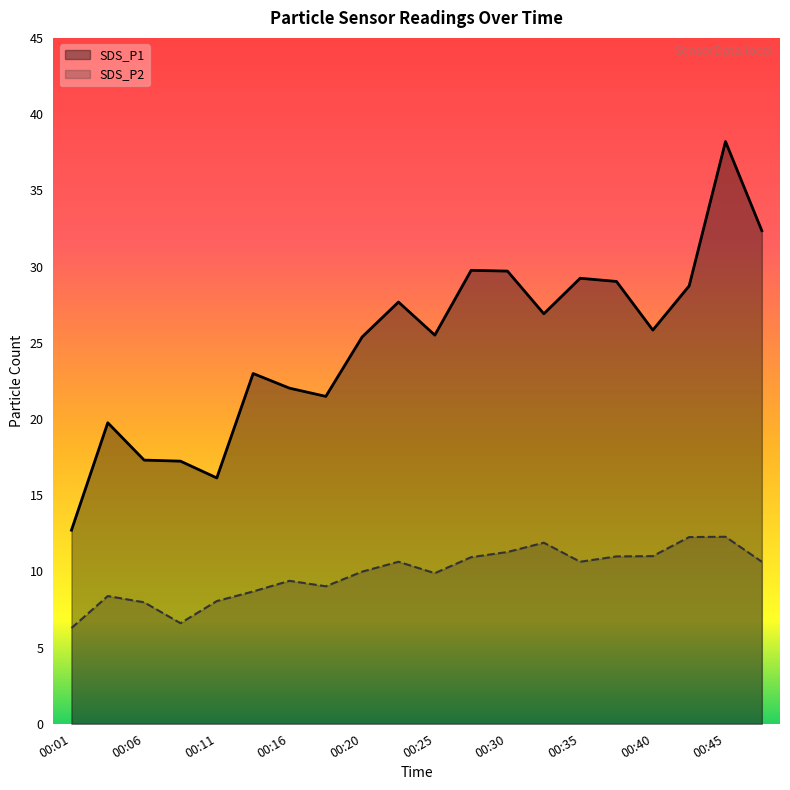

The SDS_P2 series shows 11.0 at 15. True or false?

True